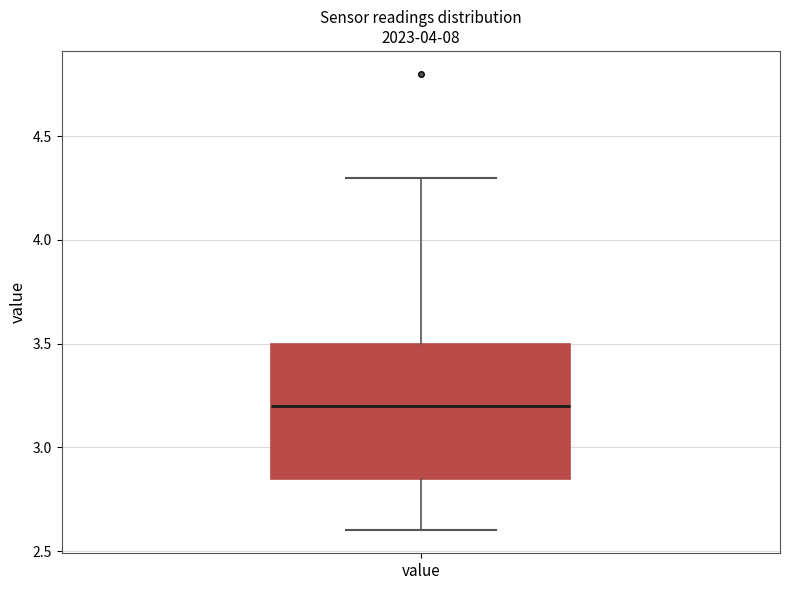

Transcribe this box plot: give where the median line is, the range the box spans, and where the two whiskers end, as read against the y-axis. The values are not printed on the chart, so give them approximately, as read against the axis.

median 3.20, box 2.85 to 3.50, whiskers 2.60 to 4.30